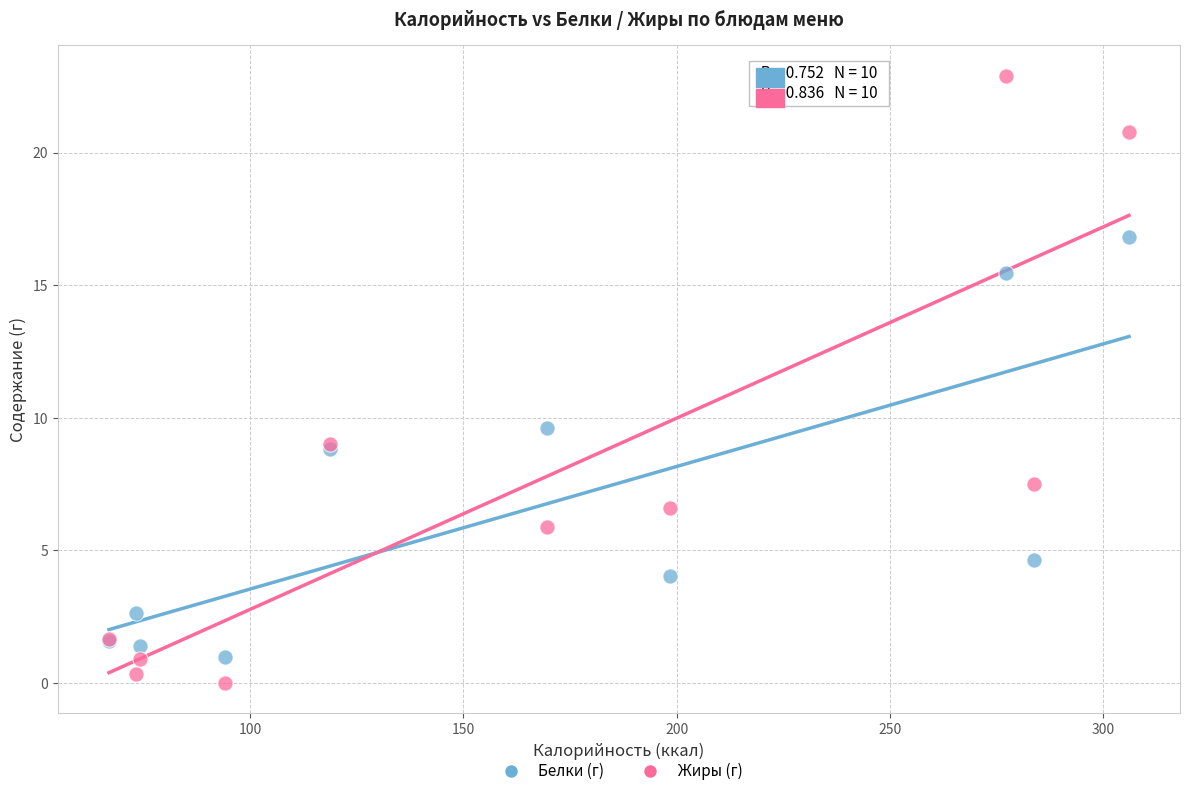

Which series has the largest Y range (max minus min)?

Жиры (г)